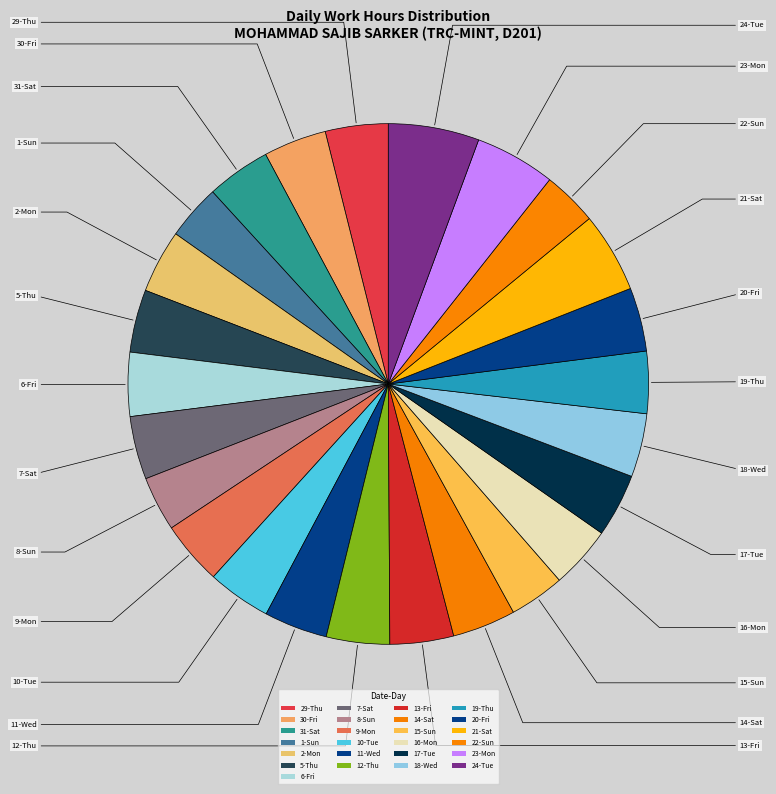

How many slices are in this pie chart?

25